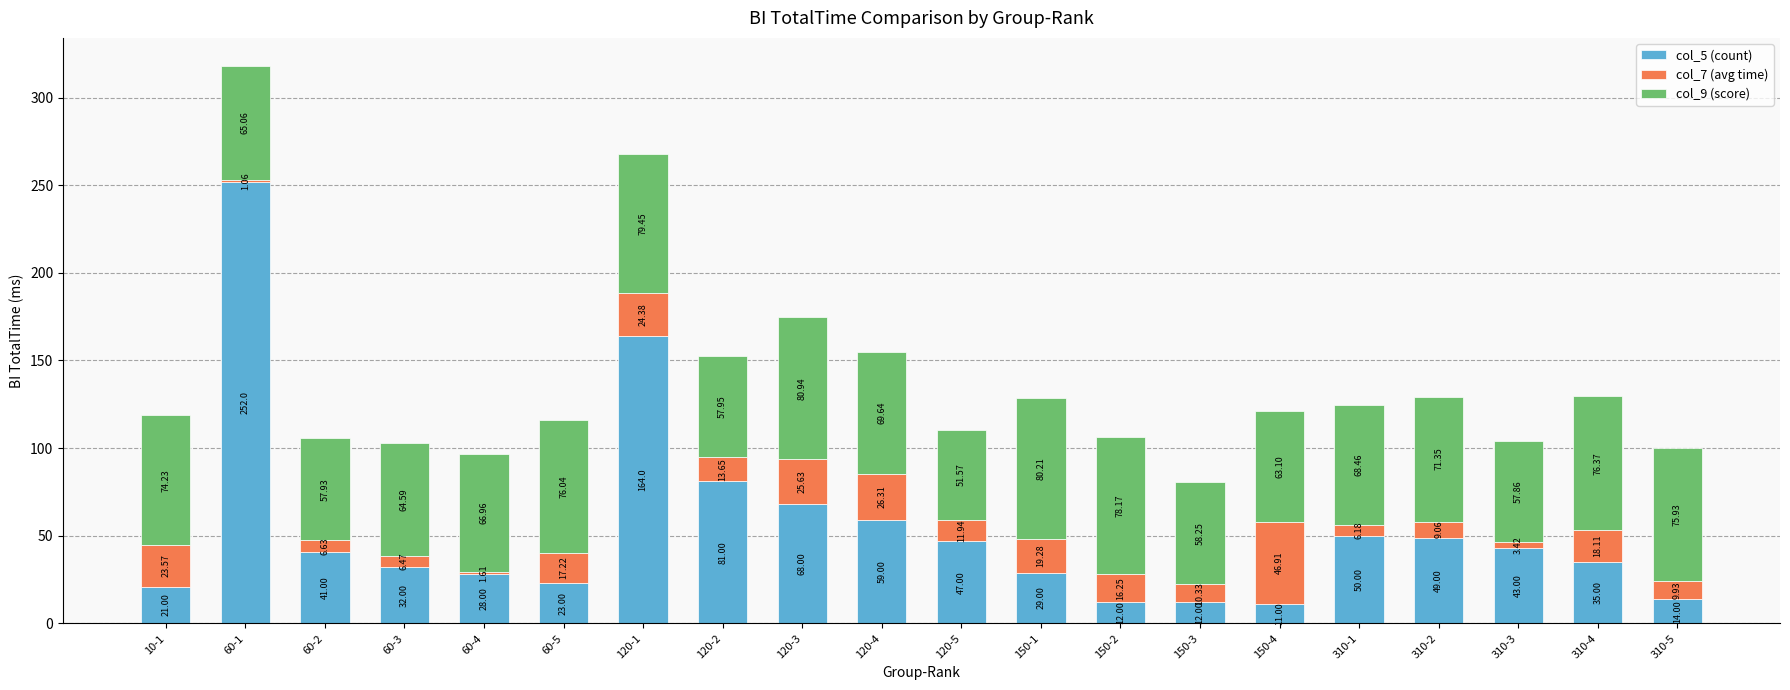

What is the sum of all col_5 (count) values?

1071.0